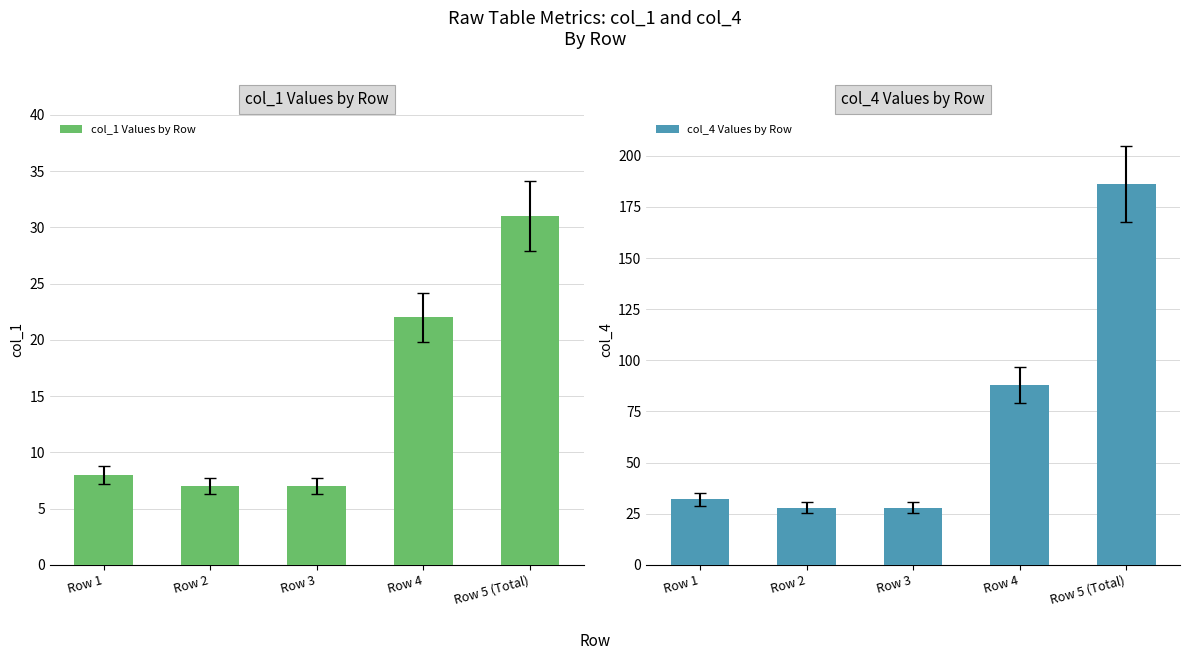

The value of col_4 Values by Row at Row 3 is 6. True or false?

False